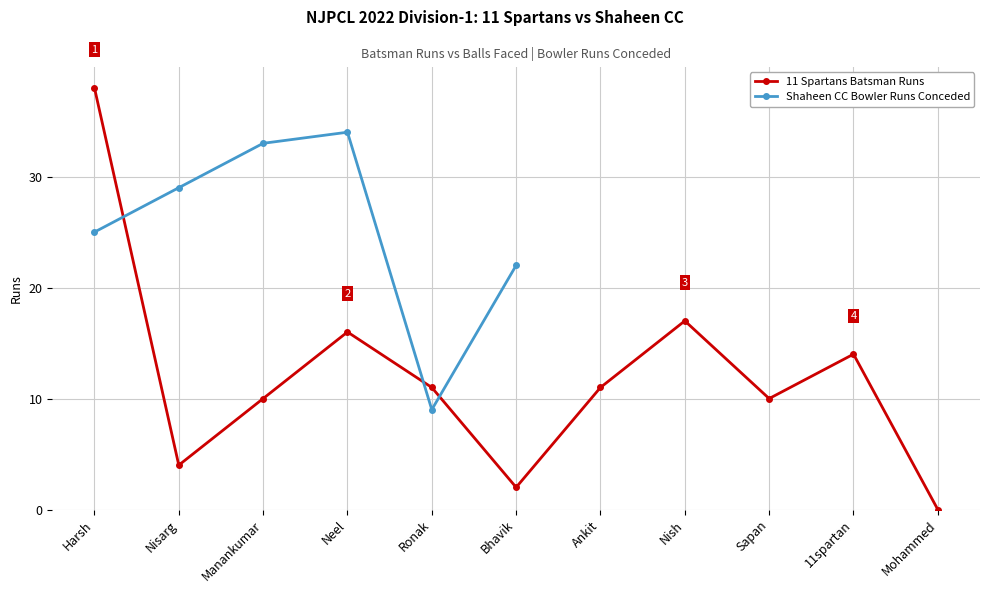

How many interior local valleys (lower than both neighbors) does the data have?

3